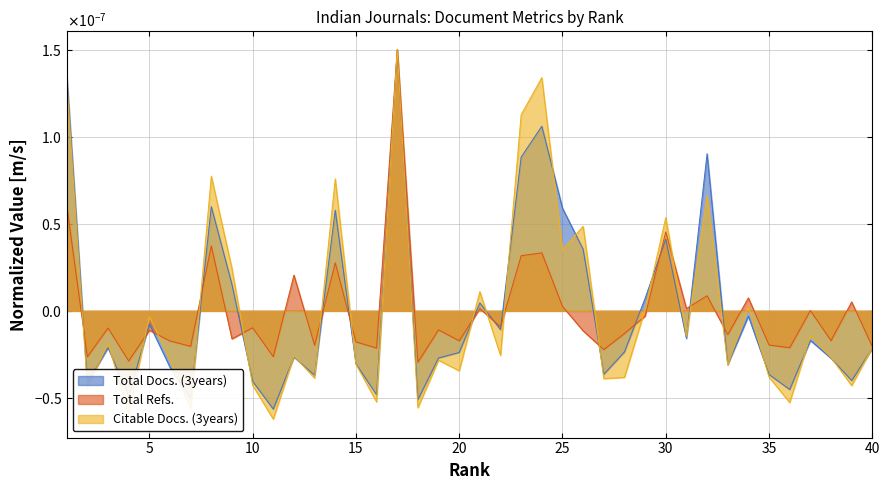

Does the chart have visible grid lines?

Yes